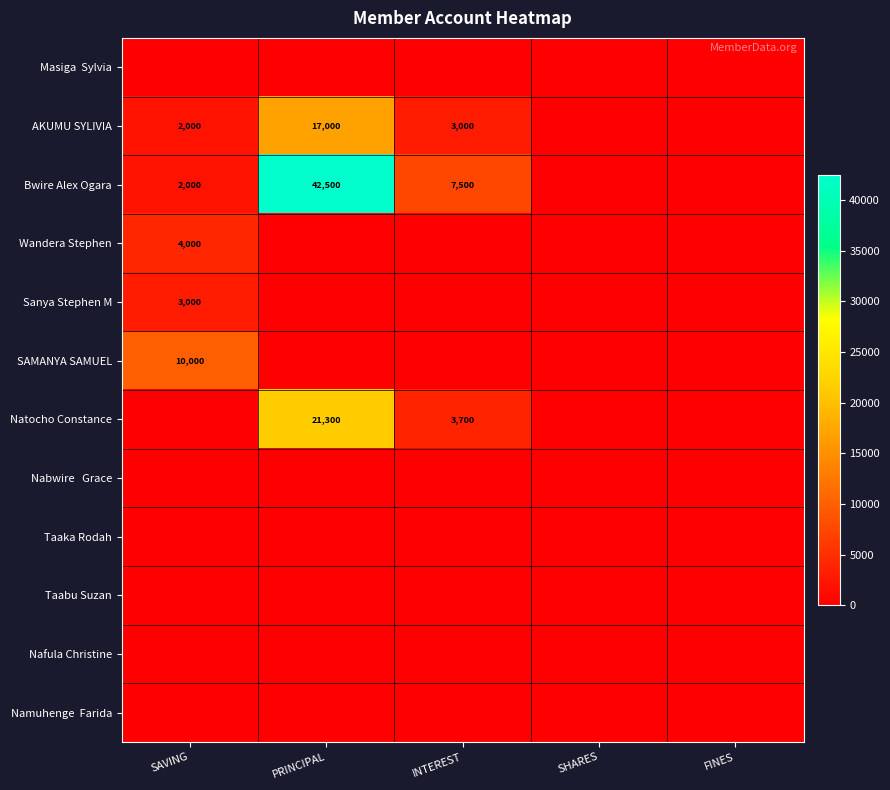

What is the sum of the AKUMU SYLIVIA values at SAVING and PRINCIPAL?

19000